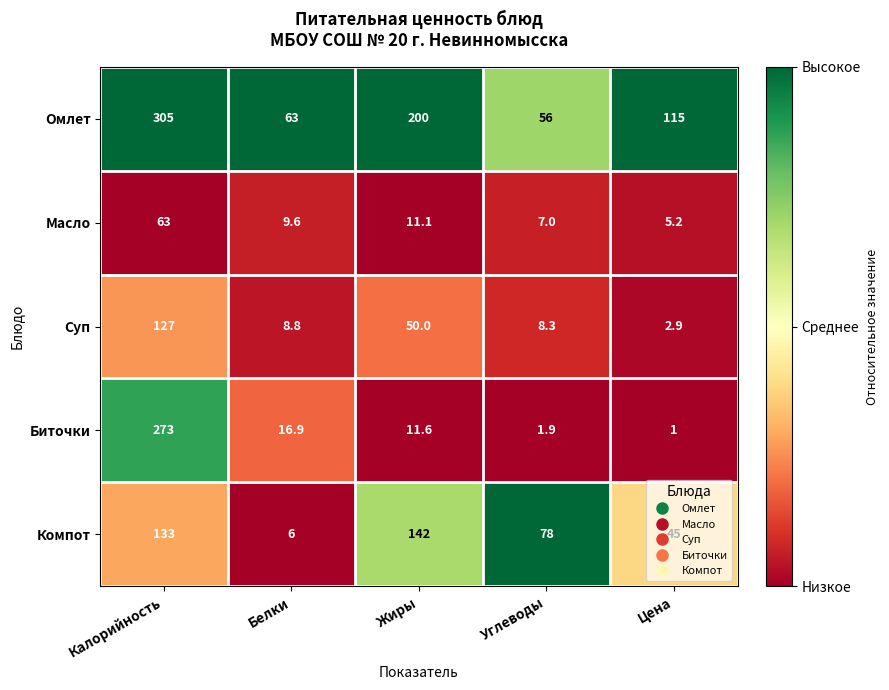

What is the spread (max minus min) of values at Углеводы?

76.1